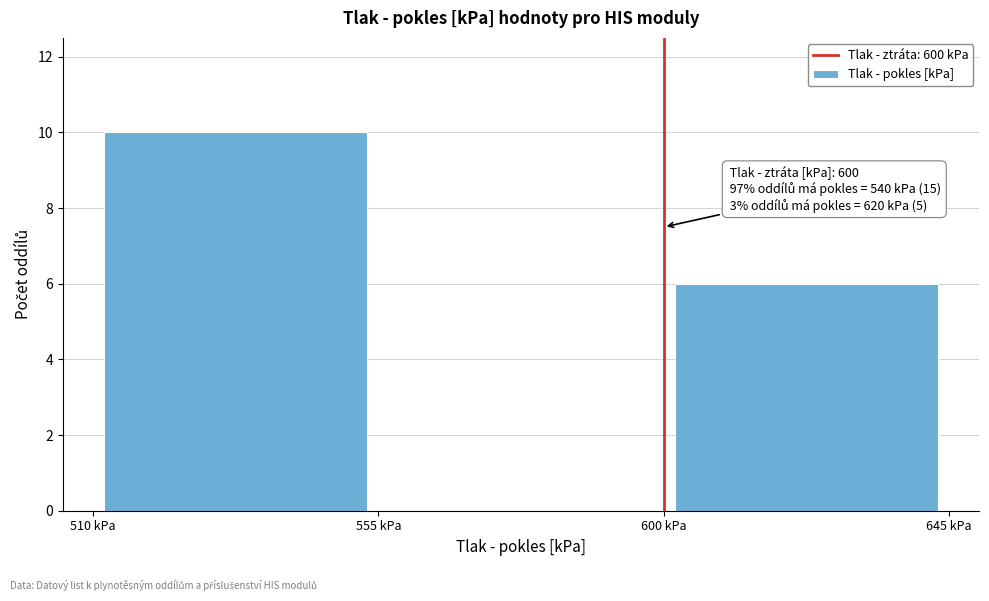

Which range on the x-axis has the tallest bar?

510 to 555